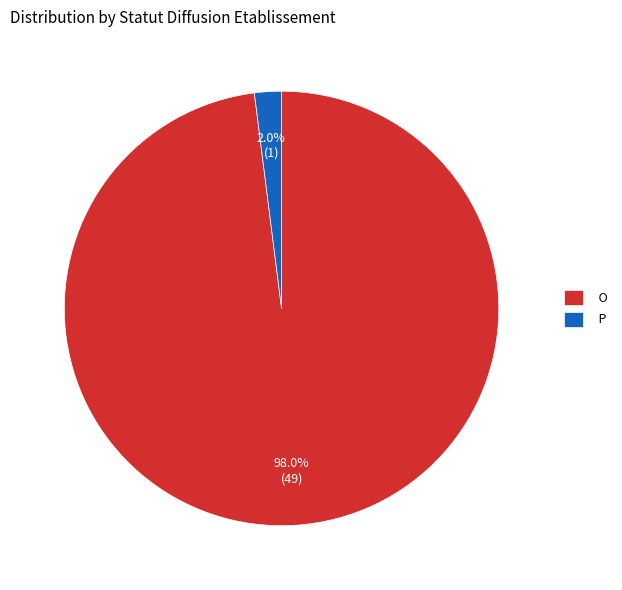

True or false: P accounts for 2% of the total.

True